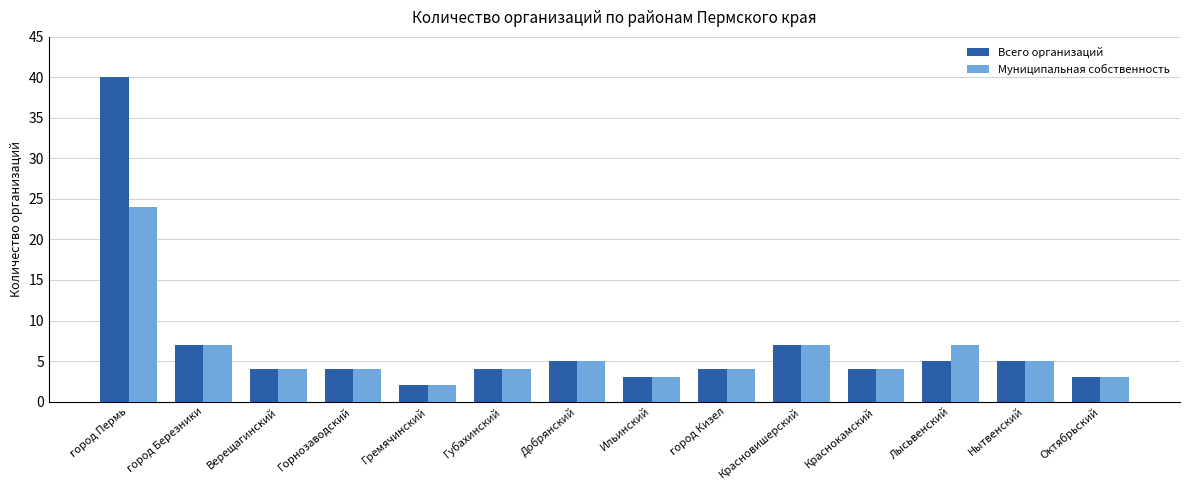

Which series has the widest spread of values?

Всего организаций